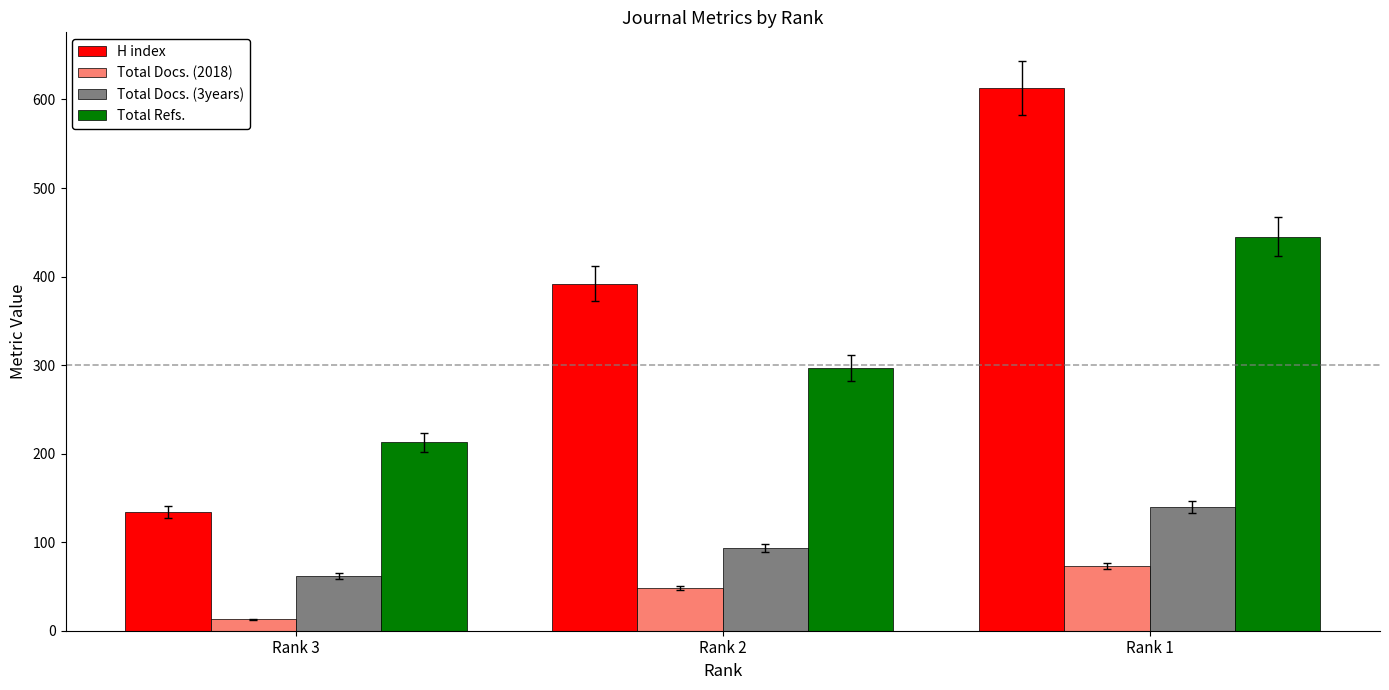

What is the total value across all series at Rank 1?

1271